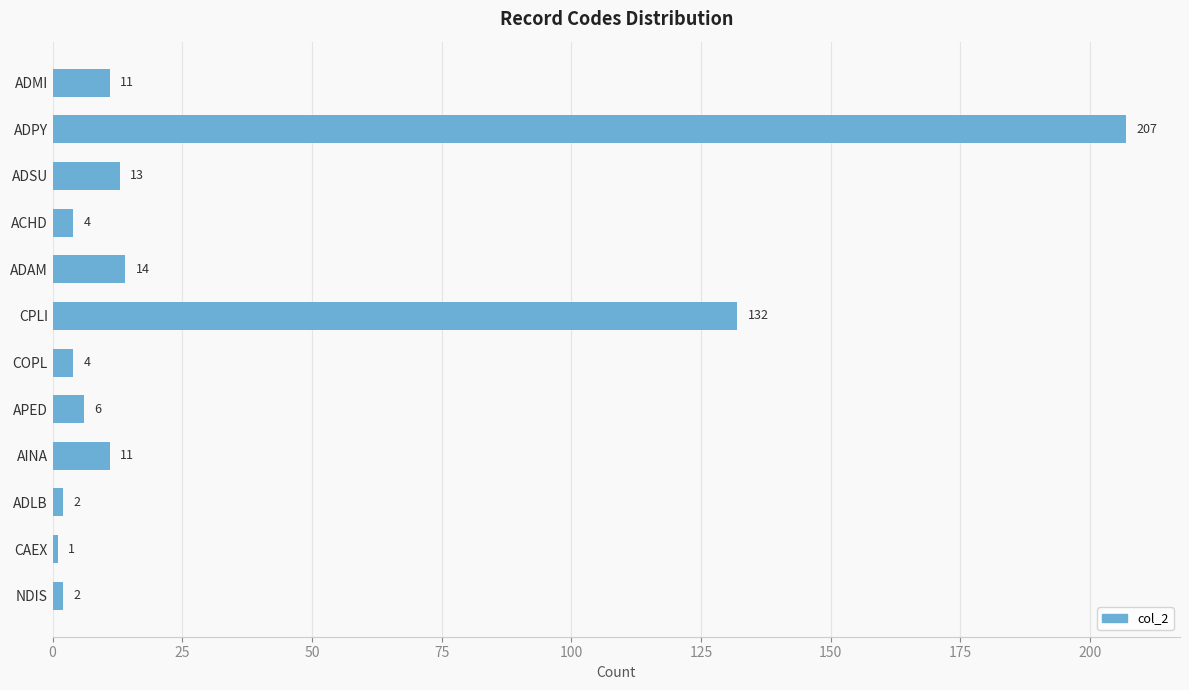

True or false: the data shows 4 at ACHD.

True